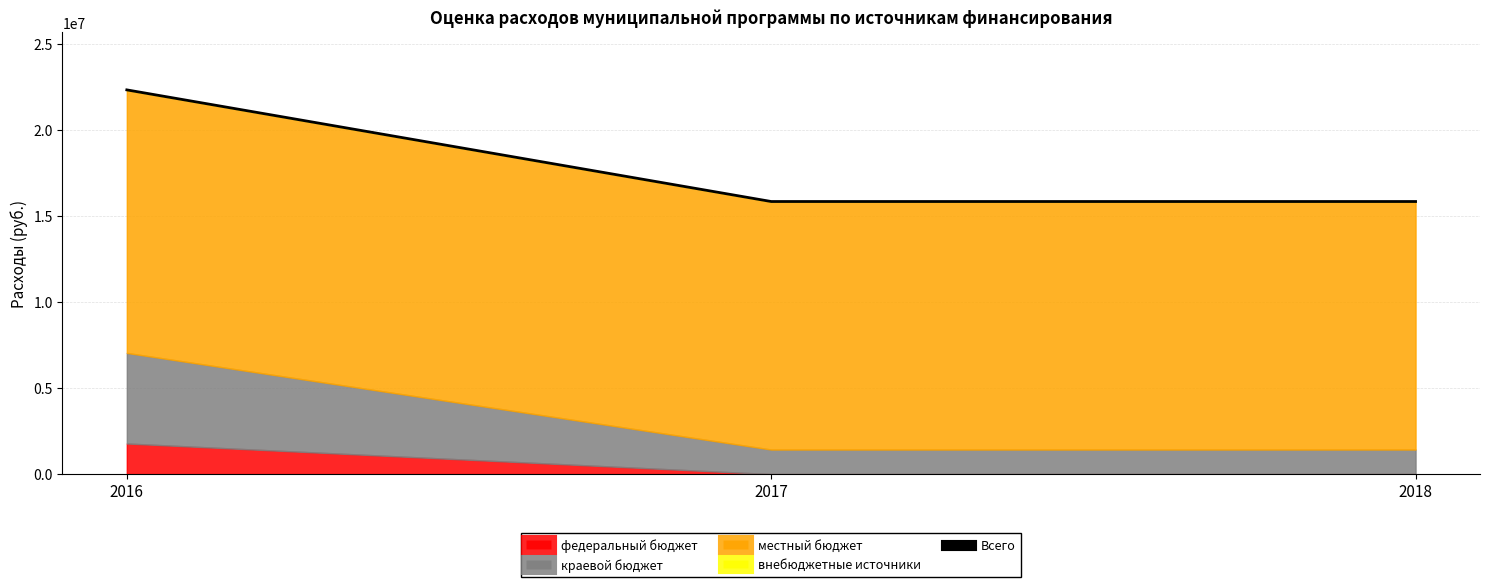

List the labels in order of value, smallest first.

2017, 2018, 2016